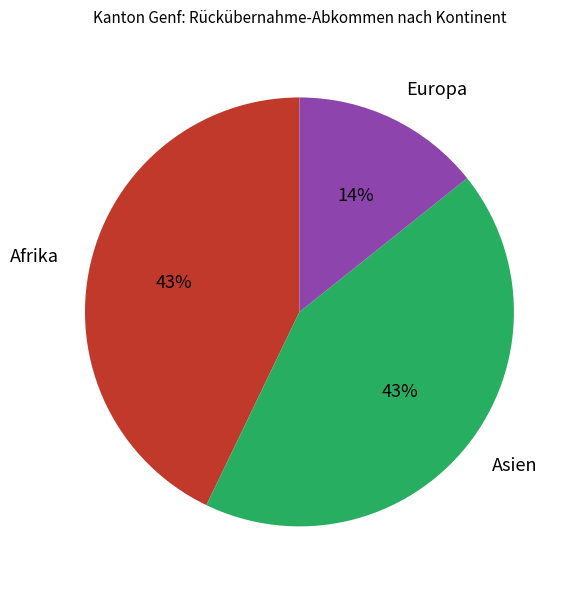

True or false: Europa accounts for 14% of the total.

True